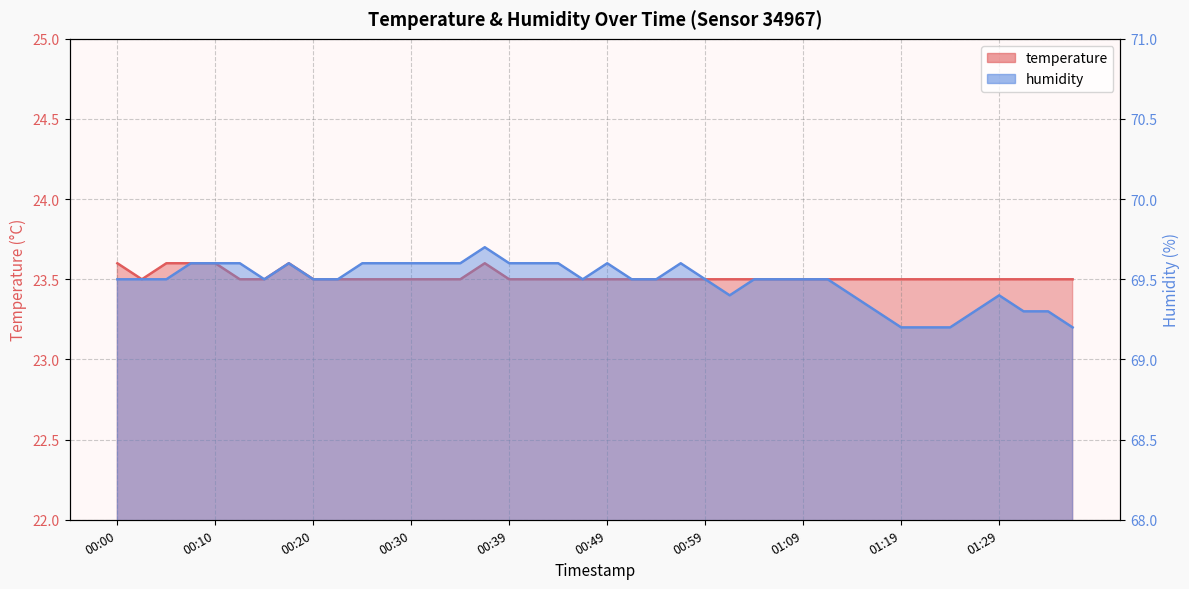

Which series has the widest spread of values?

humidity